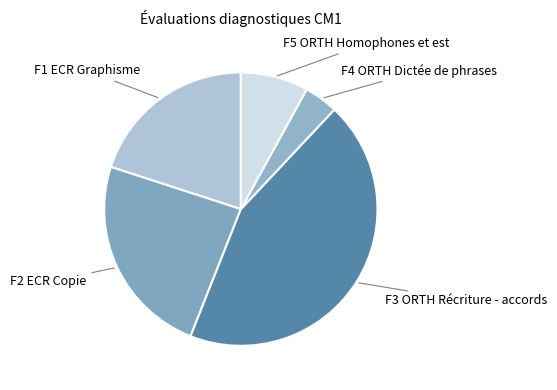

Count the number of slices in the pie.

5